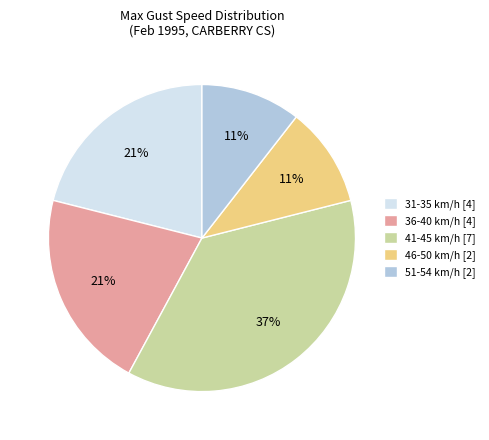

To the nearest percent, what is the average slice percentage?

20%